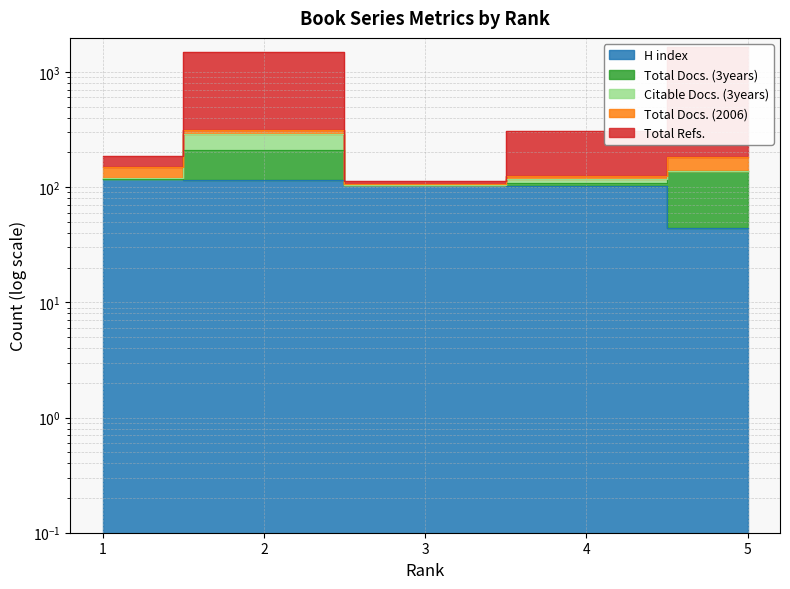

At which category does Citable Docs. (3years) reach its first local valley?

3